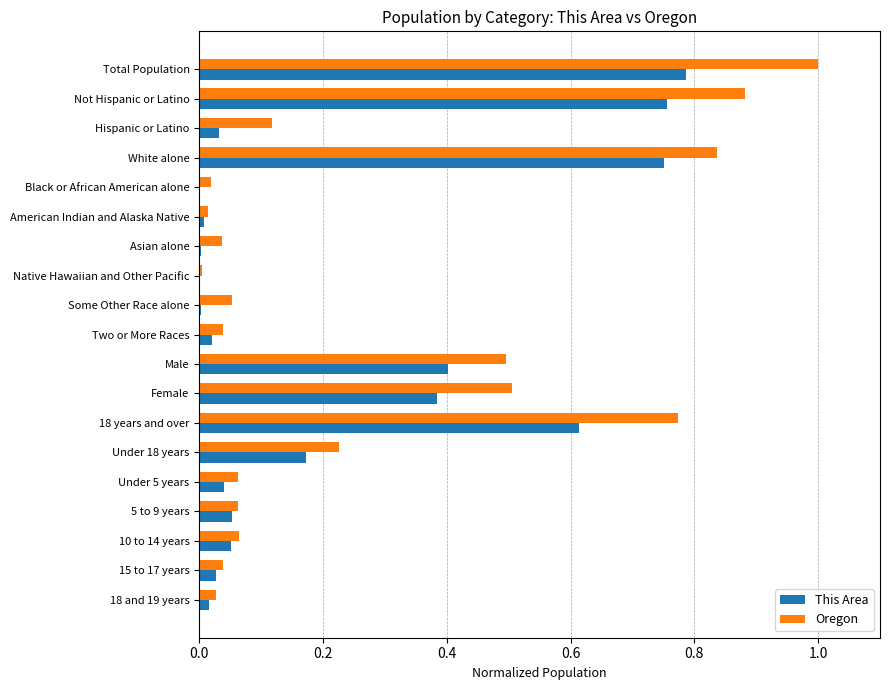

True or false: This Area has a value of 1.3 at Total Population.

False